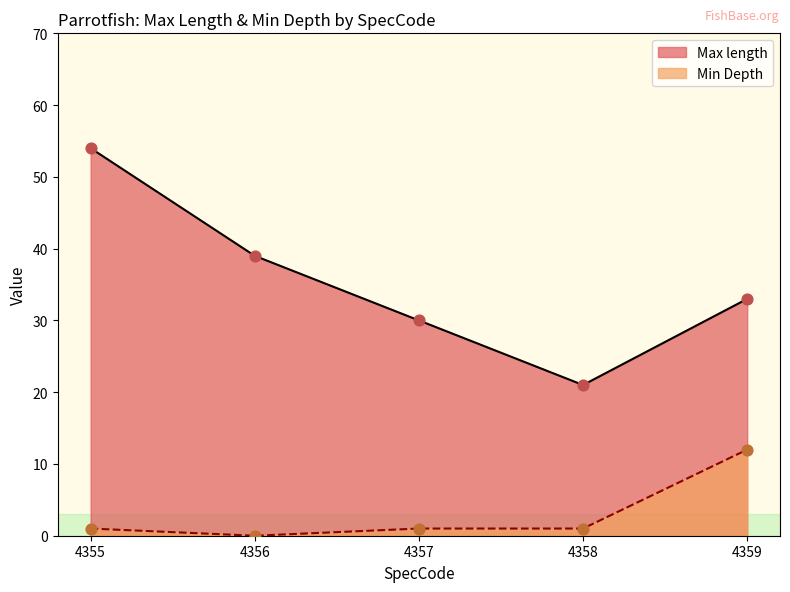

What is the total value across all series at 4356?

39